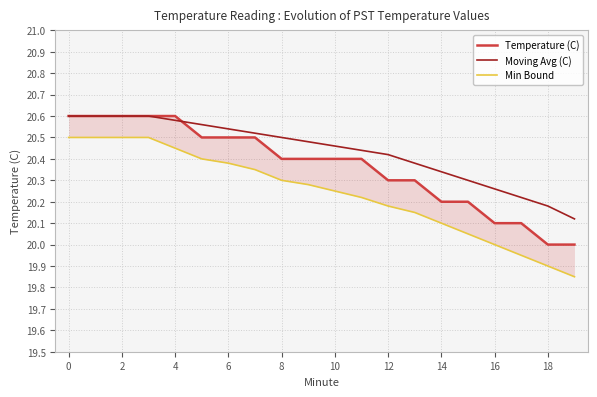

What is the maximum value shown in the chart?

20.6